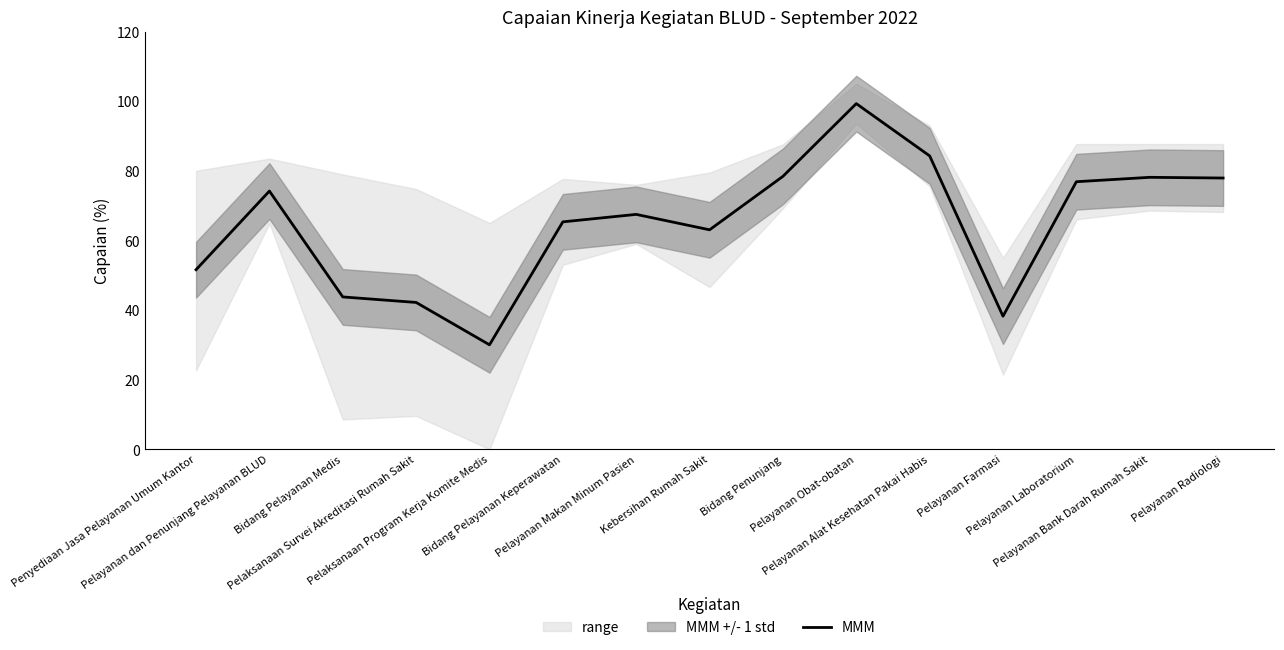

True or false: the data shows 23.7 at Pelayanan Laboratorium.

False